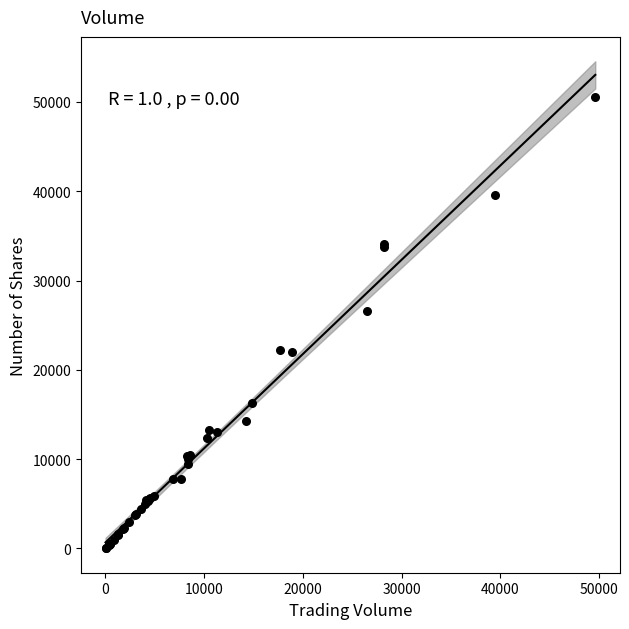

What Y value in the scatter plot is closest to 25270?

26557